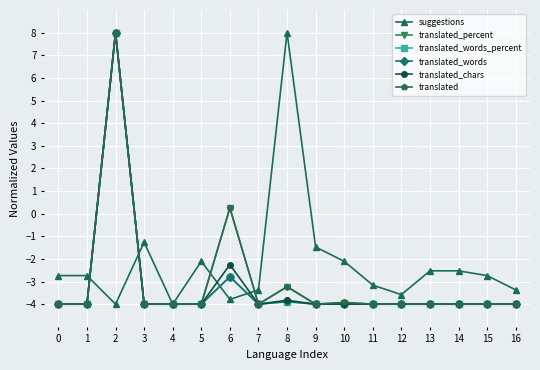

Reading right to left, transcribe all the data shown in this chart.

suggestions: -3.4	-2.7	-2.5	-2.5	-3.6	-3.2	-2.1	-1.5	8.0	-3.4	-3.8	-2.1	-4.0	-1.3	-4.0	-2.7	-2.7
translated_percent: -4.0	-4.0	-4.0	-4.0	-4.0	-4.0	-3.9	-4.0	-3.2	-4.0	0.2	-4.0	-4.0	-4.0	8.0	-4.0	-4.0
translated_words_percent: -4.0	-4.0	-4.0	-4.0	-4.0	-4.0	-4.0	-4.0	-3.9	-4.0	-2.8	-4.0	-4.0	-4.0	8.0	-4.0	-4.0
translated_words: -4.0	-4.0	-4.0	-4.0	-4.0	-4.0	-4.0	-4.0	-3.9	-4.0	-2.8	-4.0	-4.0	-4.0	8.0	-4.0	-4.0
translated_chars: -4.0	-4.0	-4.0	-4.0	-4.0	-4.0	-4.0	-4.0	-3.8	-4.0	-2.3	-4.0	-4.0	-4.0	8.0	-4.0	-4.0
translated: -4.0	-4.0	-4.0	-4.0	-4.0	-4.0	-3.9	-4.0	-3.2	-4.0	0.3	-4.0	-4.0	-4.0	8.0	-4.0	-4.0